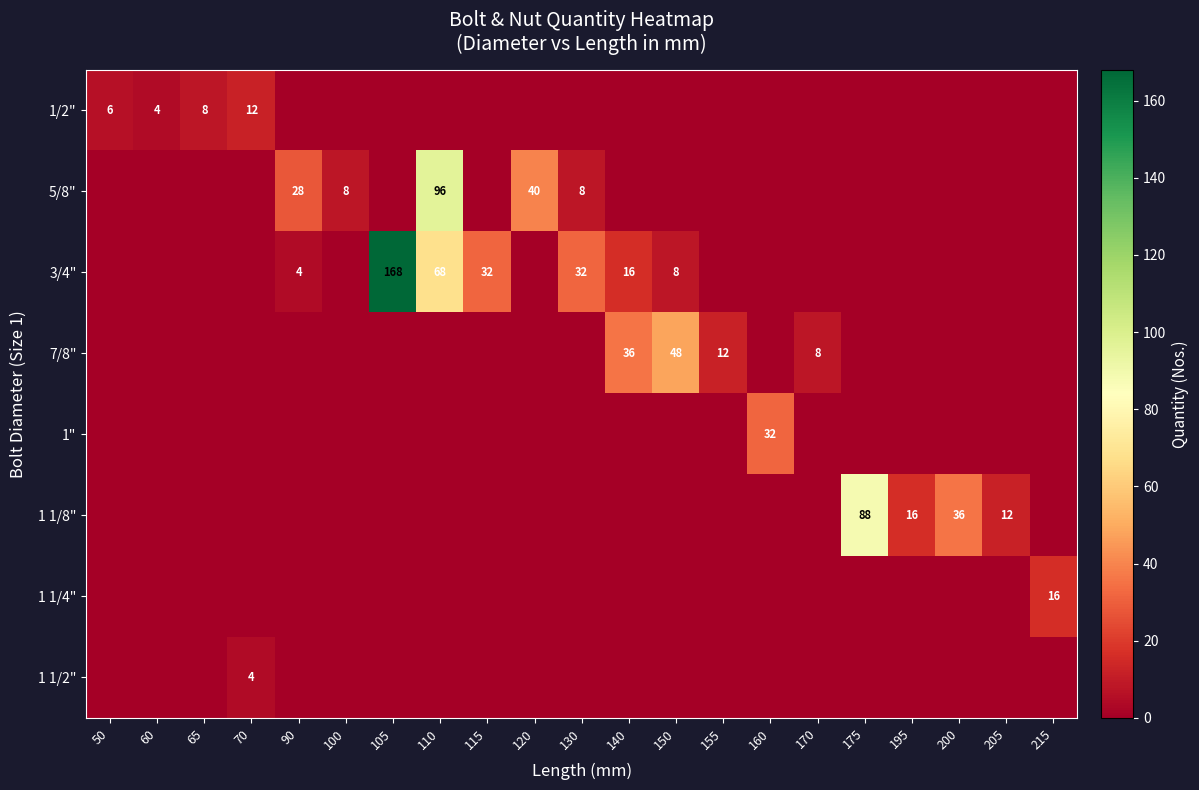

The value of 1/2" at 60 is 4. True or false?

True